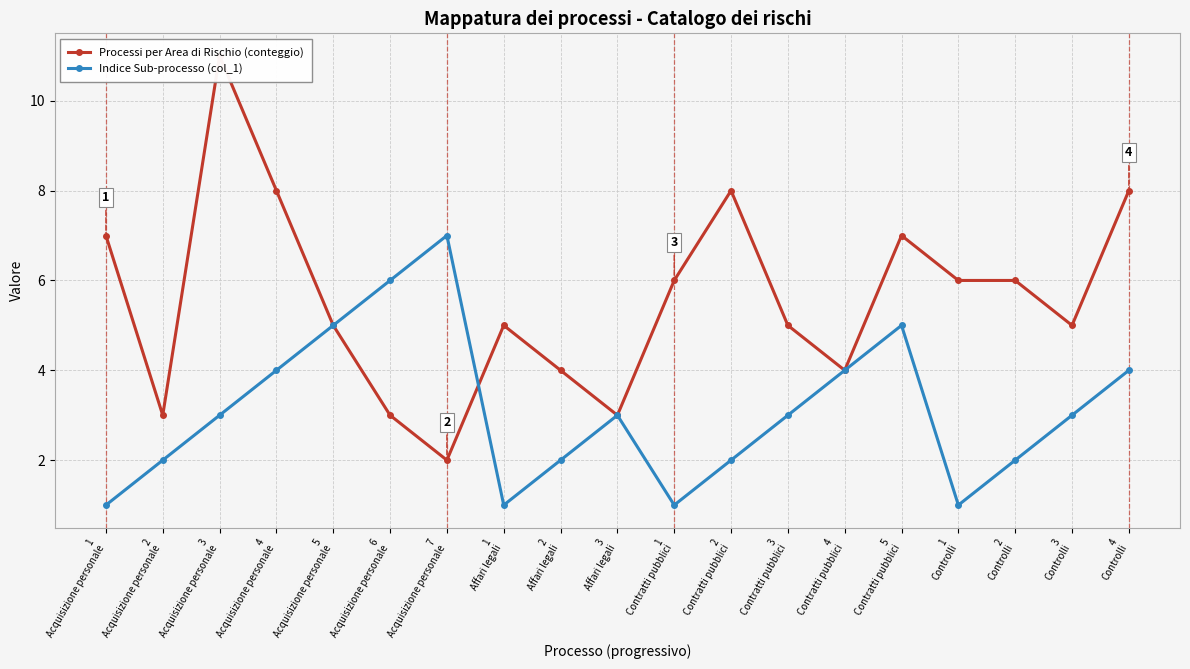

Reading right to left, extract all data points from this chart.

Processi per Area di Rischio (conteggio): 8	5	6	6	7	4	5	8	6	3	4	5	2	3	5	8	11	3	7
Indice Sub-processo (col_1): 4	3	2	1	5	4	3	2	1	3	2	1	7	6	5	4	3	2	1